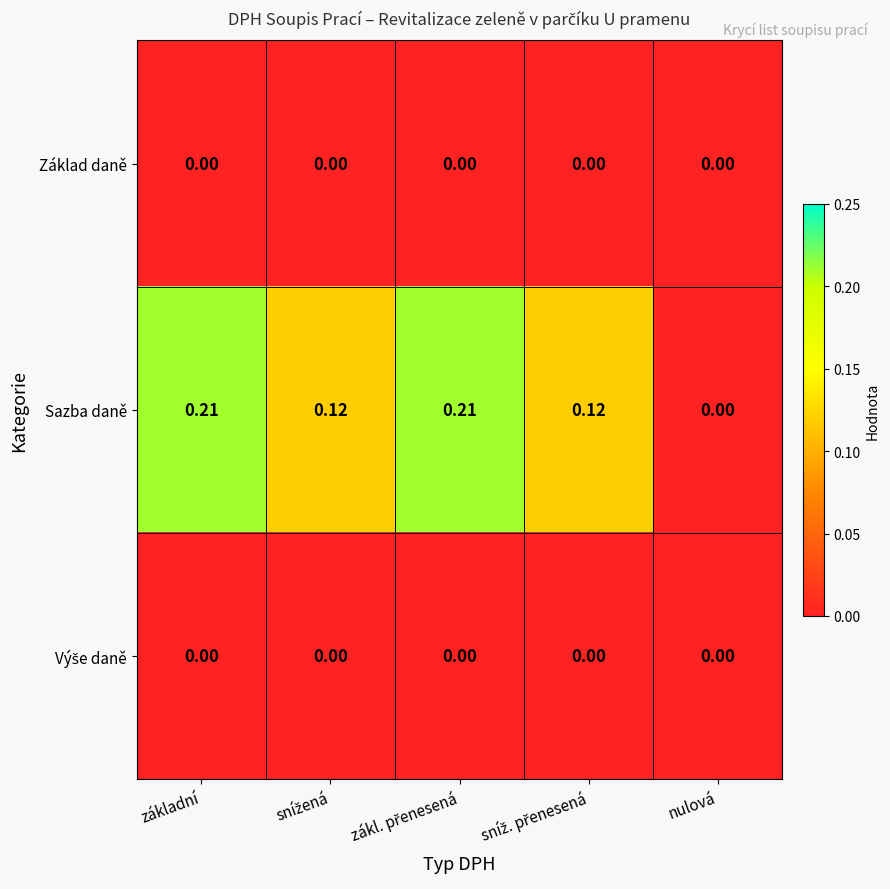

Which series has the widest spread of values?

Sazba daně